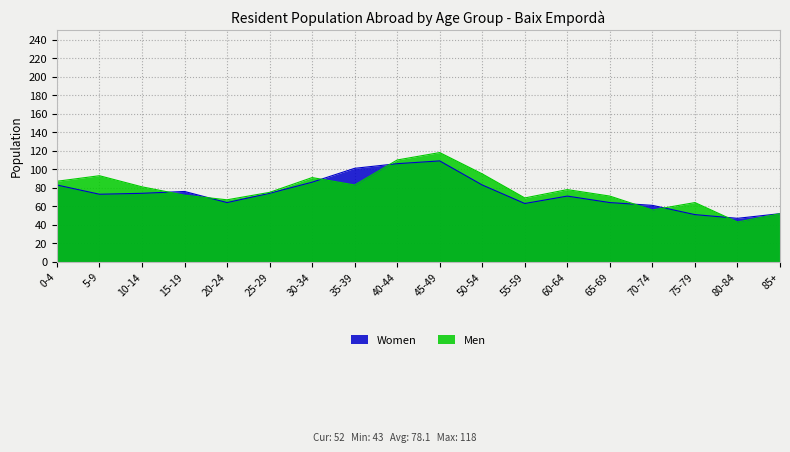

Where is the first local minimum for Women?

5-9